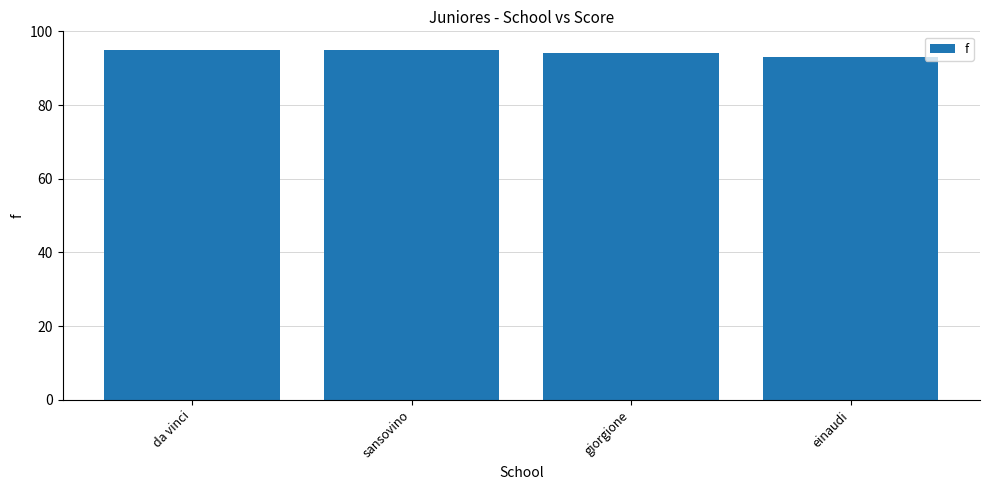

Does the chart contain stacked bars?

No